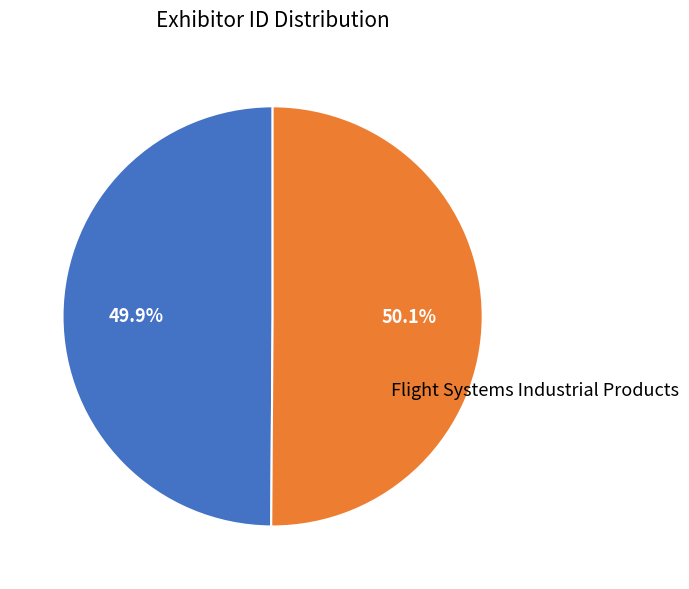

Does any single category account for the majority?

Yes